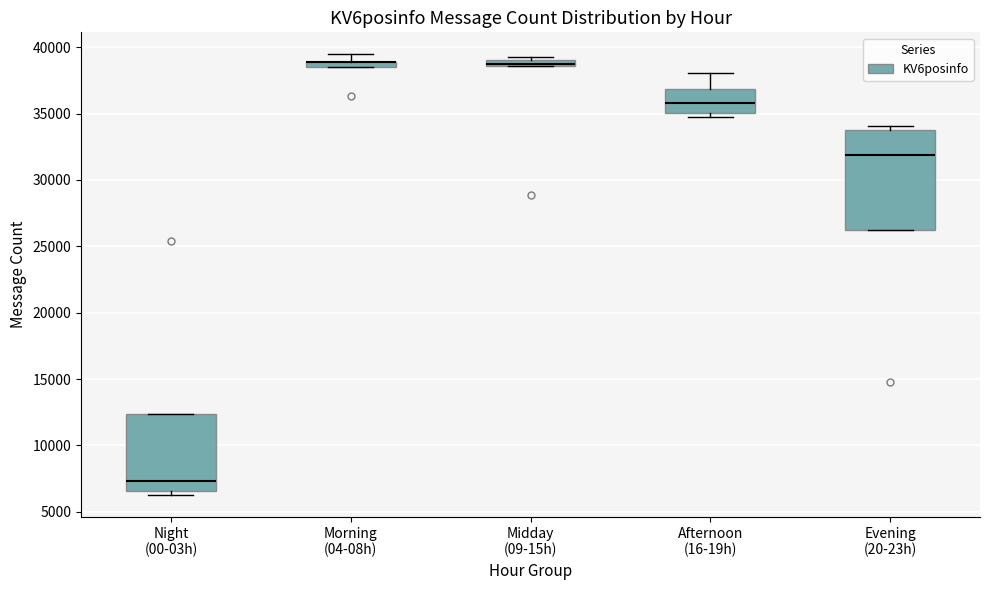

Where is the upper edge of the box for Night (00-03h) on the y-axis? The values are not printed on the chart, so give them approximately, as read against the axis.

12500